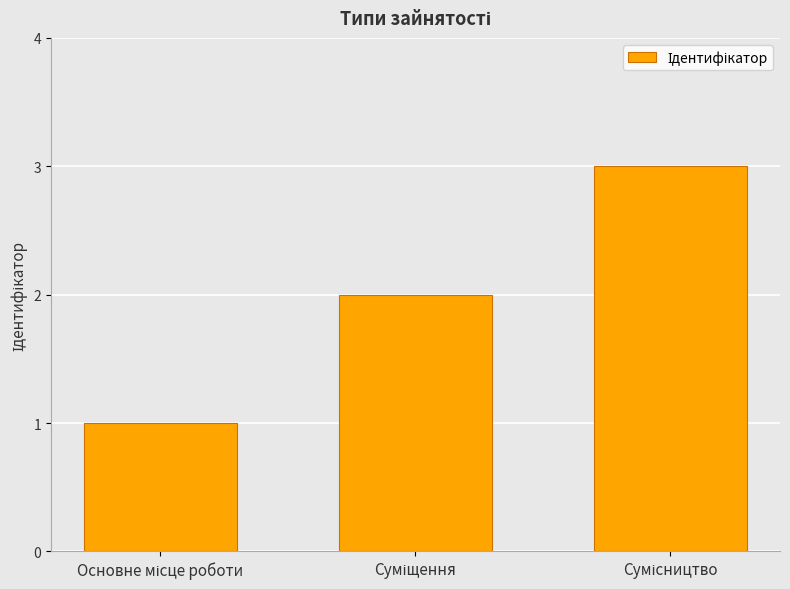

What is the sum of all values?

6